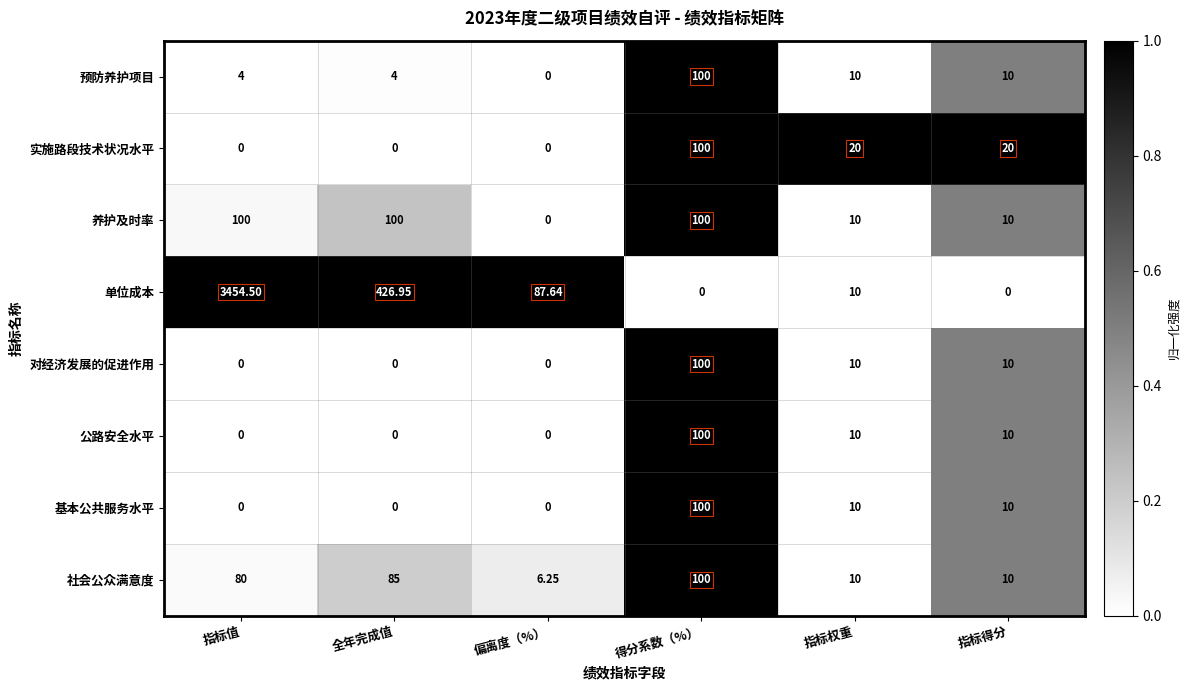

Which series has the widest spread of values?

单位成本